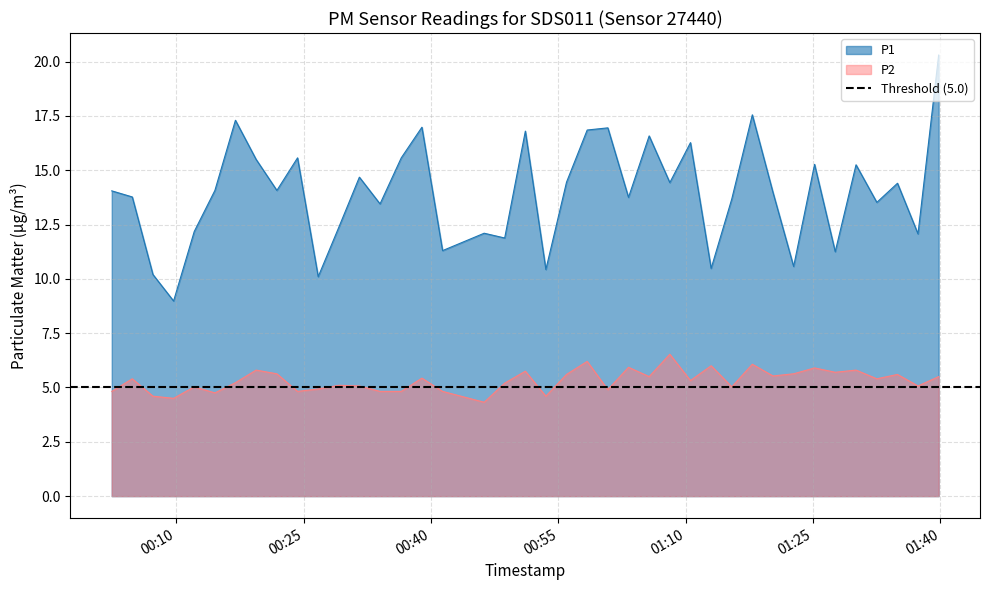

Reading left to right, list all the values displayed in this chart.

P1: 14.1	13.8	10.2	9.0	12.2	14.1	17.3	15.5	14.1	15.6	10.1	12.4	14.7	13.4	15.6	17.0	11.3	12.1	11.9	16.8	10.4	14.4	16.9	16.9	13.8	16.6	14.4	16.3	10.5	13.7	17.6	14.0	10.6	15.3	11.2	15.2	13.5	14.4	12.1	20.3
P2: 4.8	5.4	4.6	4.5	5.0	4.8	5.2	5.8	5.6	4.8	4.9	5.1	5.1	4.8	4.8	5.4	4.8	4.3	5.2	5.8	4.6	5.6	6.2	4.9	5.9	5.5	6.5	5.3	6.0	5.0	6.1	5.5	5.6	5.9	5.7	5.8	5.4	5.6	5.1	5.5